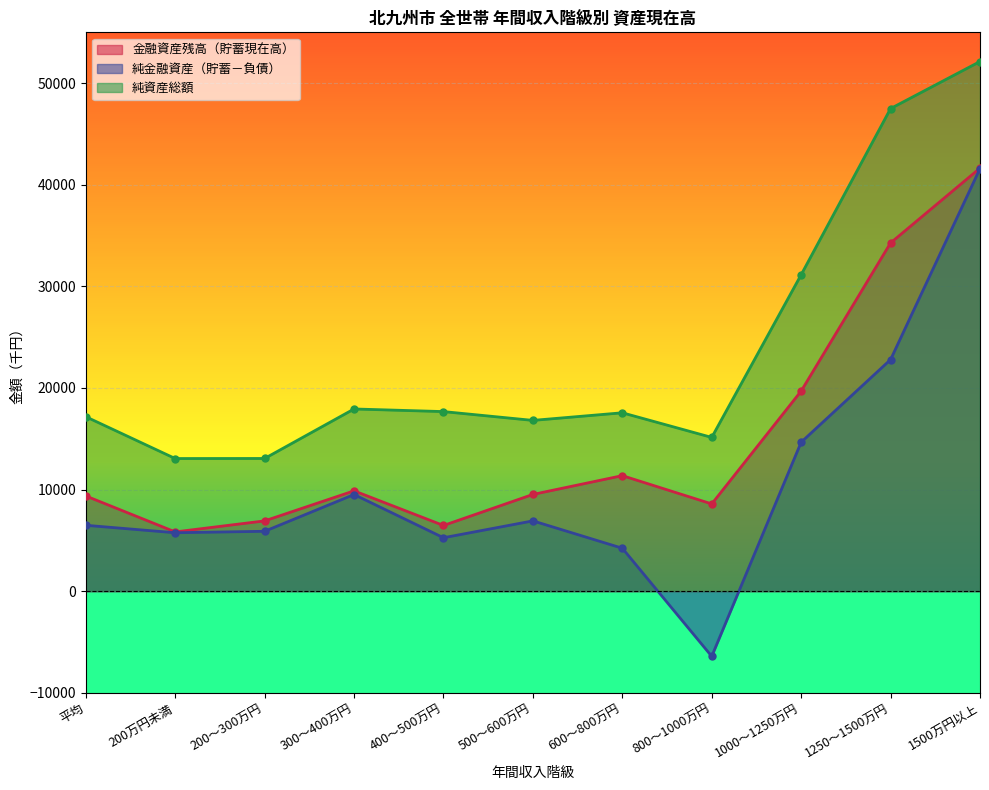

Which series has the widest spread of values?

純金融資産（貯蓄－負債）